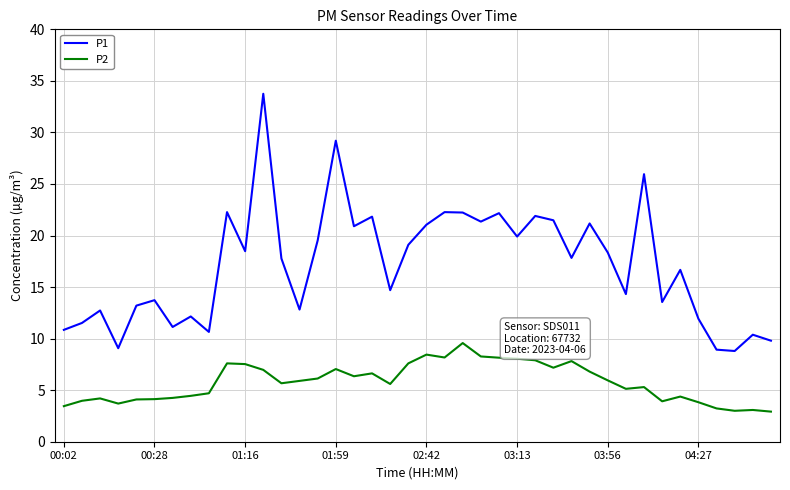

What is the minimum value shown in the chart?

2.9